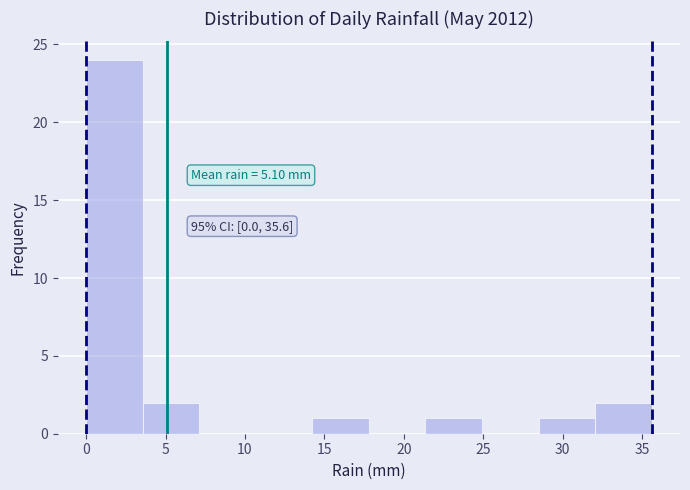

Over which range of the x-axis is the bar tallest?

0.0 to 3.5